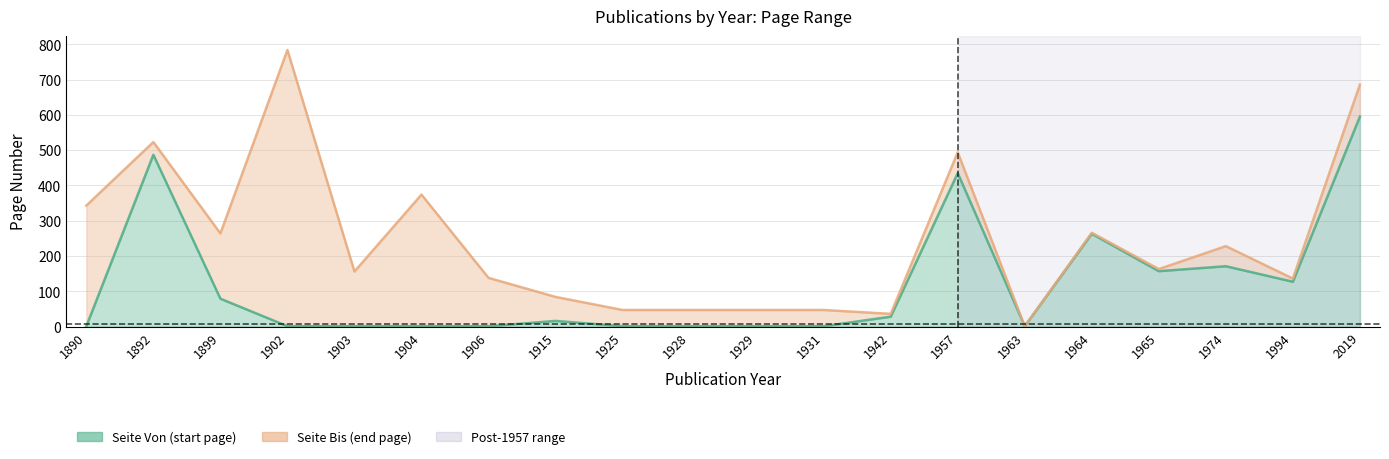

At which label does Seite Bis reach its peak?

1902